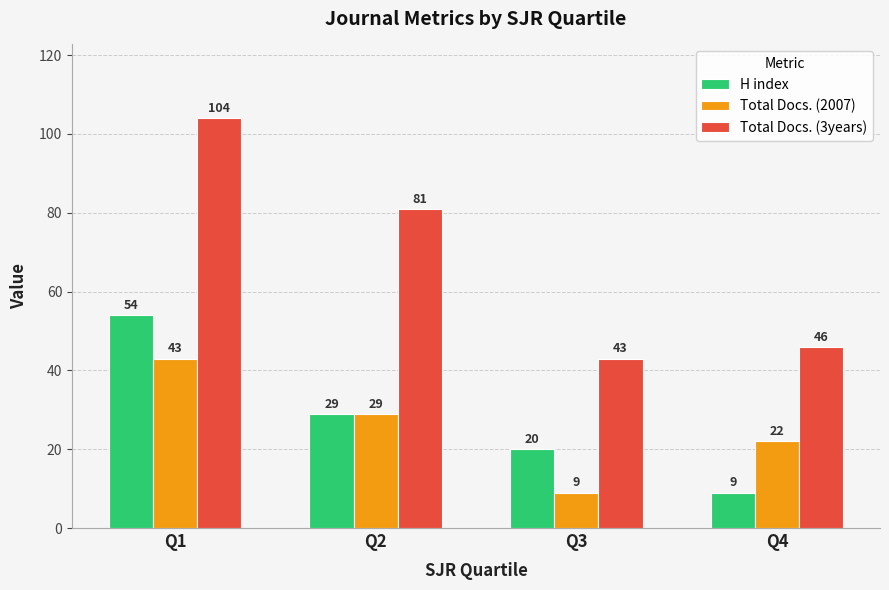

Rank the series at Q4 from highest to lowest value.

Total Docs. (3years), Total Docs. (2007), H index